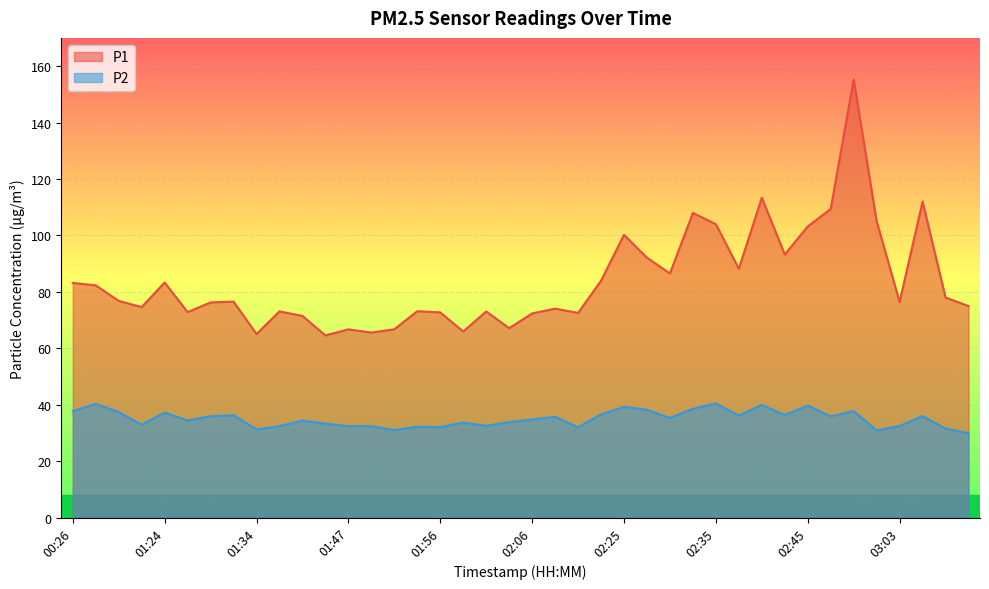

What is the sum of the P1 values at 02:47 and 02:32?

217.3